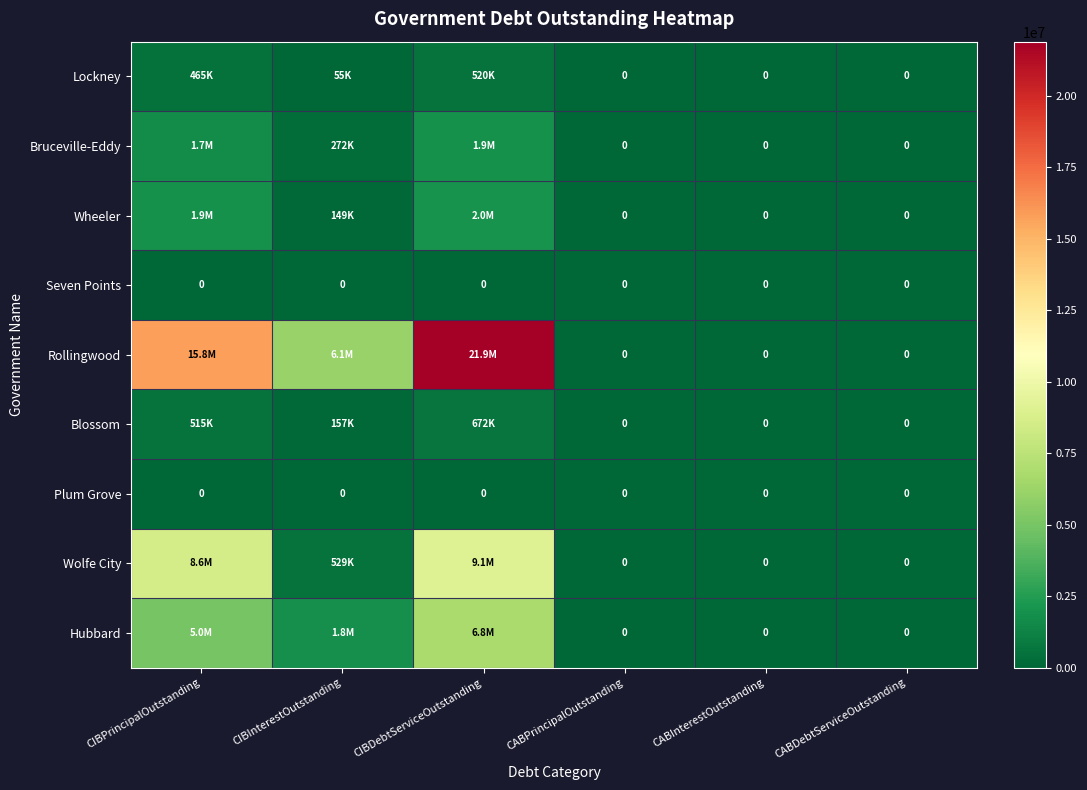

The value of Bruceville-Eddy at CIBPrincipalOutstanding is 2954716.2. True or false?

False